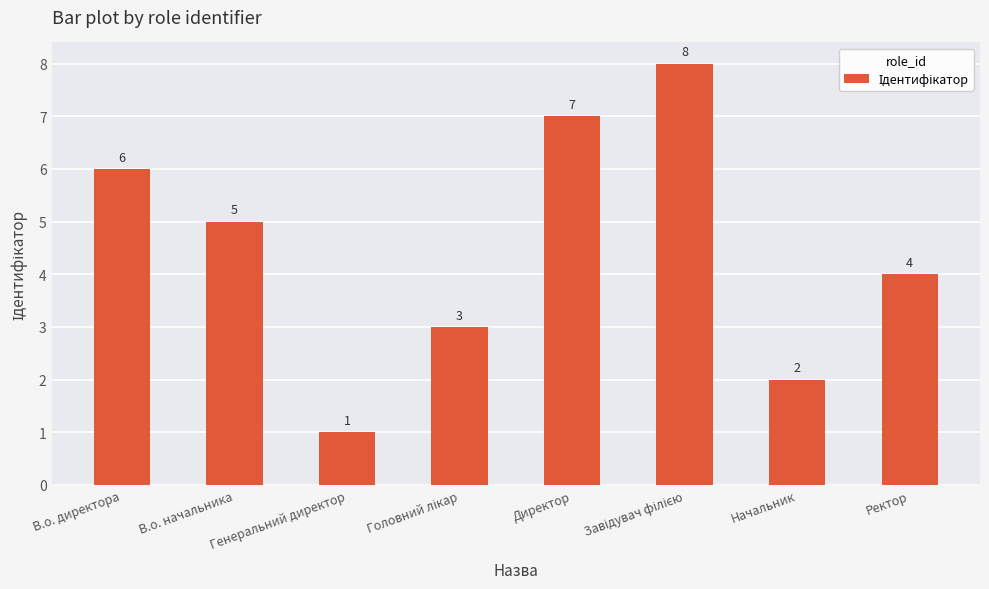

What is the minimum value shown in the chart?

1